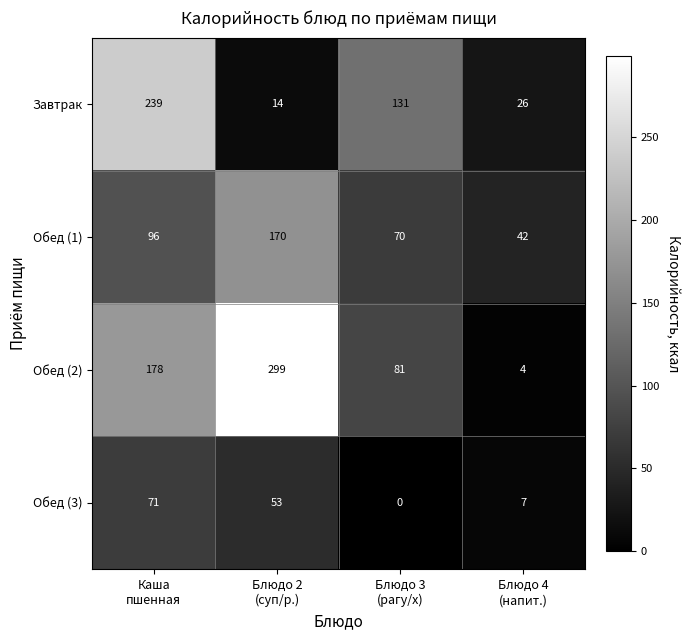

What is the sum of all Обед (3) values?

131